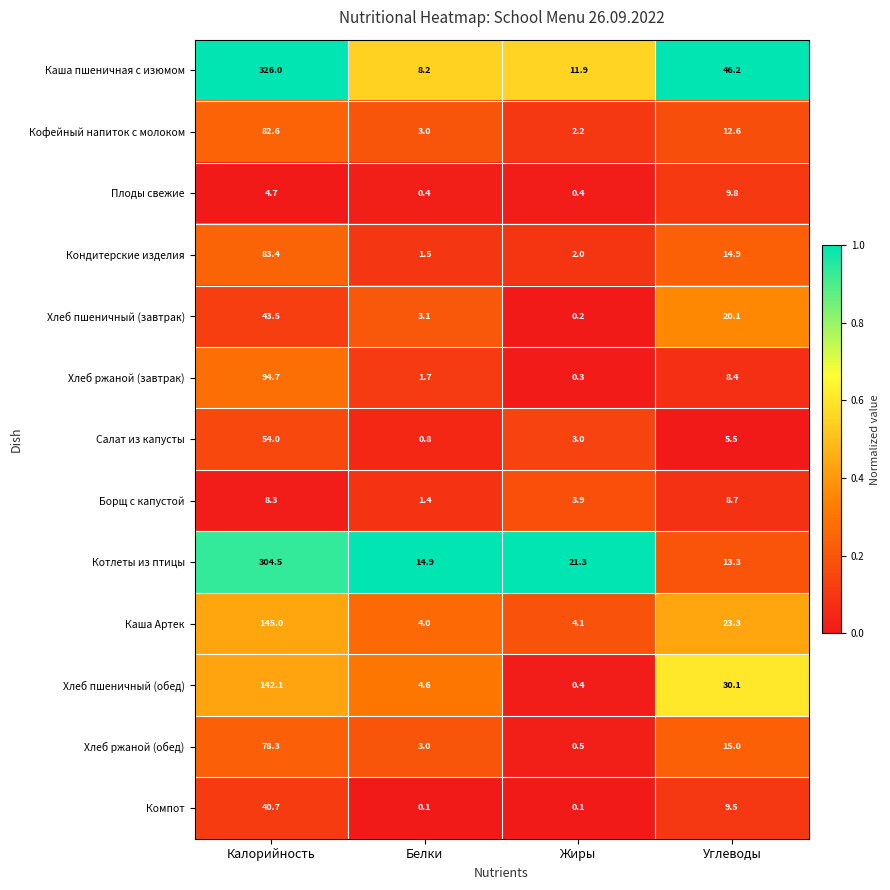

Which series has the largest range (max minus min)?

Каша пшеничная с изюмом